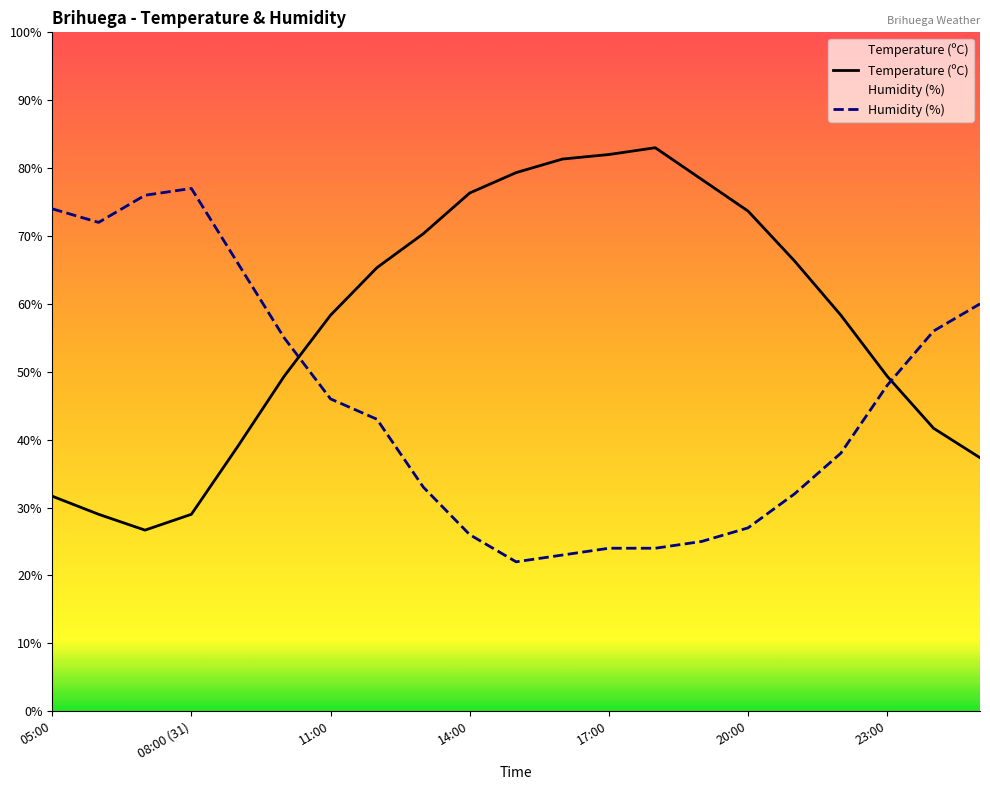

Where is the first local maximum for Humidity (%)?

08:00 (31)